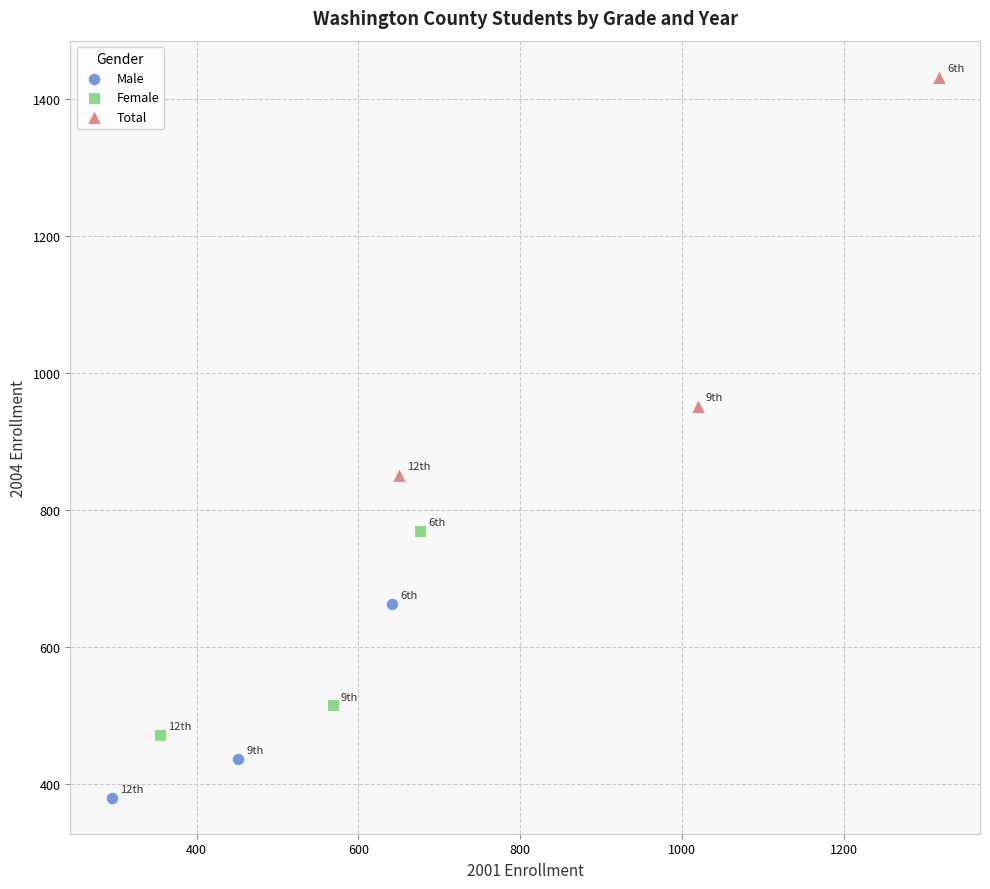

Which series reaches the minimum Y coordinate?

Male